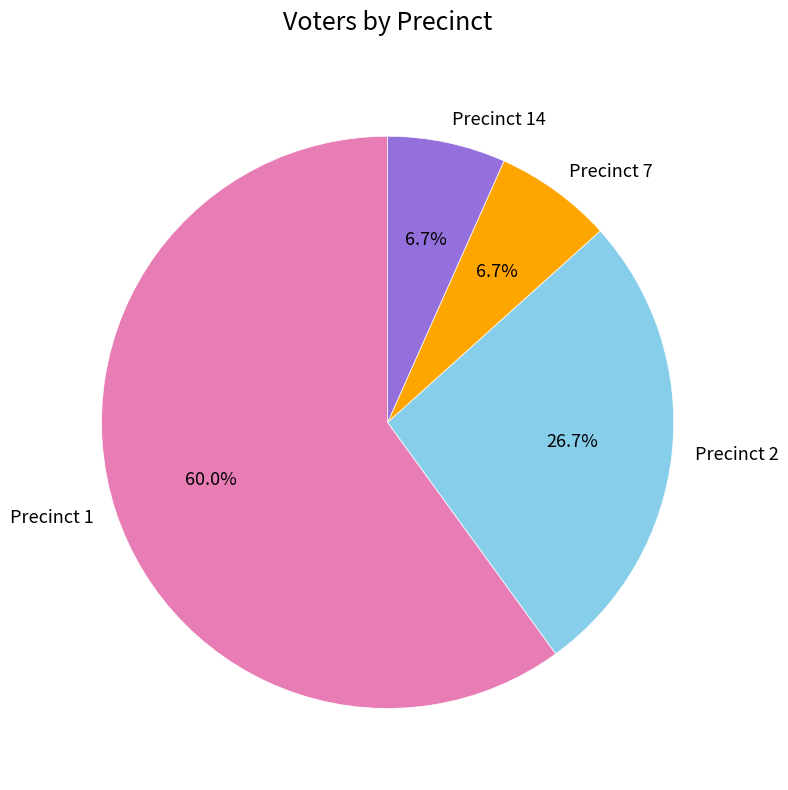

Which category has the biggest portion of the pie?

Precinct 1